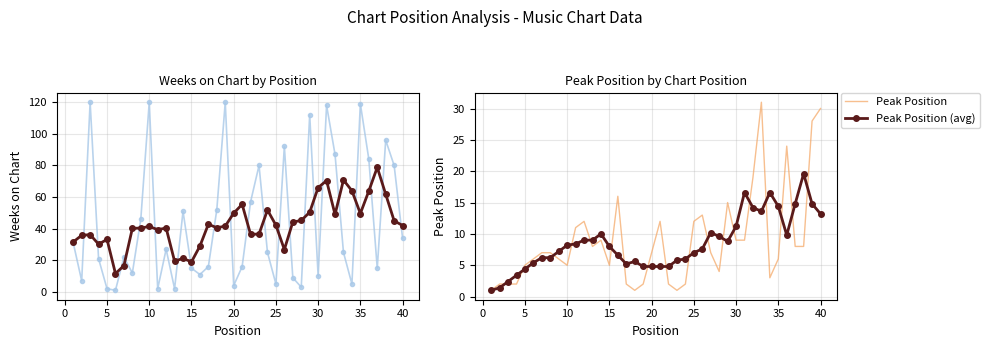

Reading left to right, transcribe all the data shown in this chart.

Weeks on Chart: 31.0	7.0	120.0	21.0	2.0	1.0	22.0	12.0	46.0	120.0	2.0	27.0	2.0	51.0	15.0	11.0	16.0	52.0	120.0	4.0	16.0	57.0	80.0	25.0	5.0	92.0	9.0	3.0	112.0	10.0	118.0	87.0	25.0	5.0	119.0	84.0	15.0	96.0	80.0	34.0
Weeks on Chart (avg): 31.6	35.8	36.2	30.2	33.2	11.6	16.6	40.2	40.4	41.4	39.4	40.4	19.4	21.2	19.0	29.0	42.8	40.6	41.6	49.8	55.4	36.4	36.6	51.8	42.2	26.8	44.2	45.2	50.4	66.0	70.4	49.0	70.8	64.0	49.6	63.8	78.8	61.8	45.0	42.0
Peak Position: 1.0	2.0	2.0	2.0	5.0	6.0	7.0	7.0	6.0	5.0	11.0	12.0	8.0	9.0	5.0	16.0	2.0	1.0	2.0	7.0	12.0	2.0	1.0	2.0	12.0	13.0	7.0	4.0	15.0	9.0	9.0	19.0	31.0	3.0	6.0	24.0	8.0	8.0	28.0	30.0
Peak Position (avg): 1.0	1.4	2.4	3.4	4.4	5.4	6.2	6.2	7.2	8.2	8.4	9.0	9.0	10.0	8.0	6.6	5.2	5.6	4.8	4.8	4.8	4.8	5.8	6.0	7.0	7.6	10.2	9.6	8.8	11.2	16.6	14.2	13.6	16.6	14.4	9.8	14.8	19.6	14.8	13.2